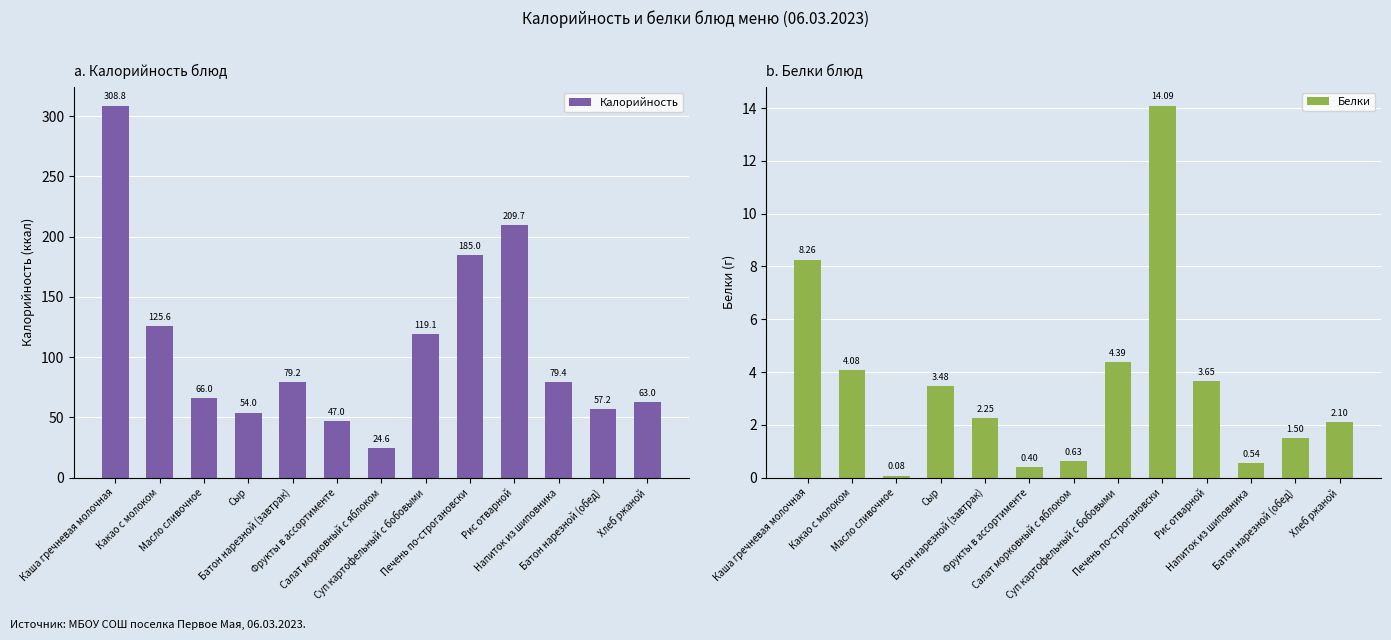

Which category has the lowest value across all series?

Масло сливочное